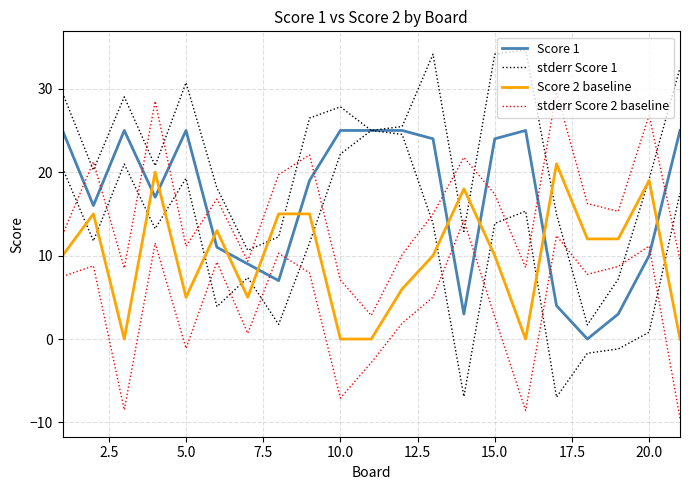

In stderr Score 1, how many points are higher than both neighbors (excluding endpoints)?

5